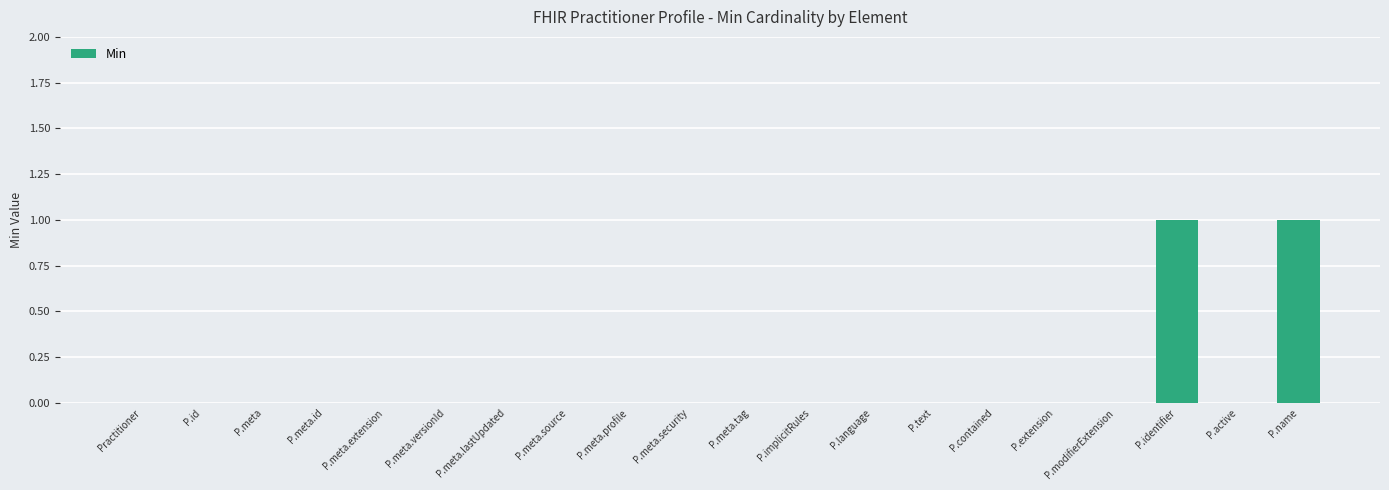

True or false: the data shows 1 at P.name.

True